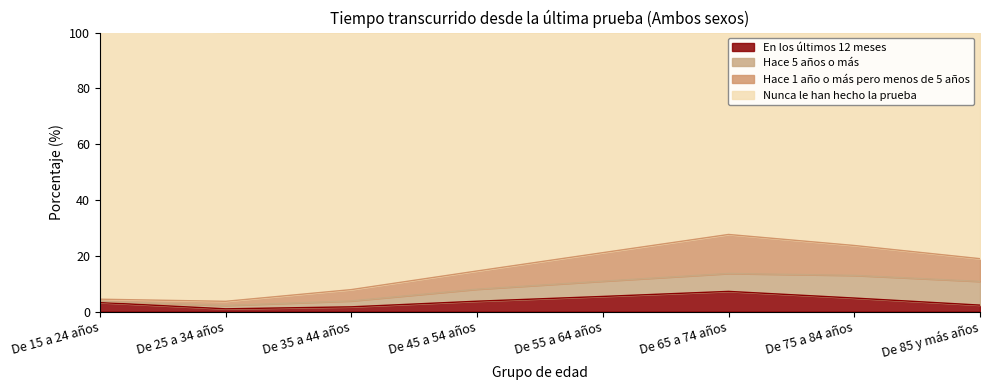

What position from the right is De 65 a 74 años?

3